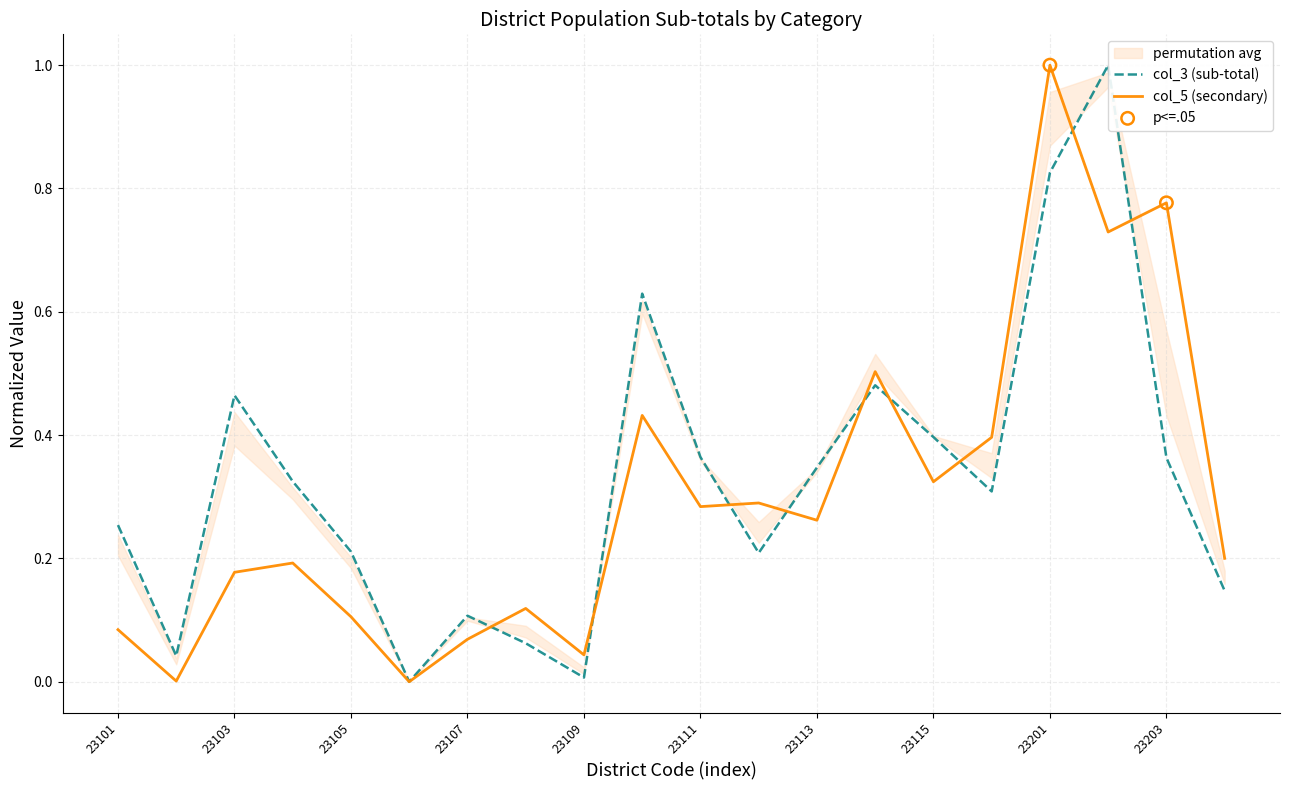

What is the maximum value for col_3 (sub-total)?

1.0